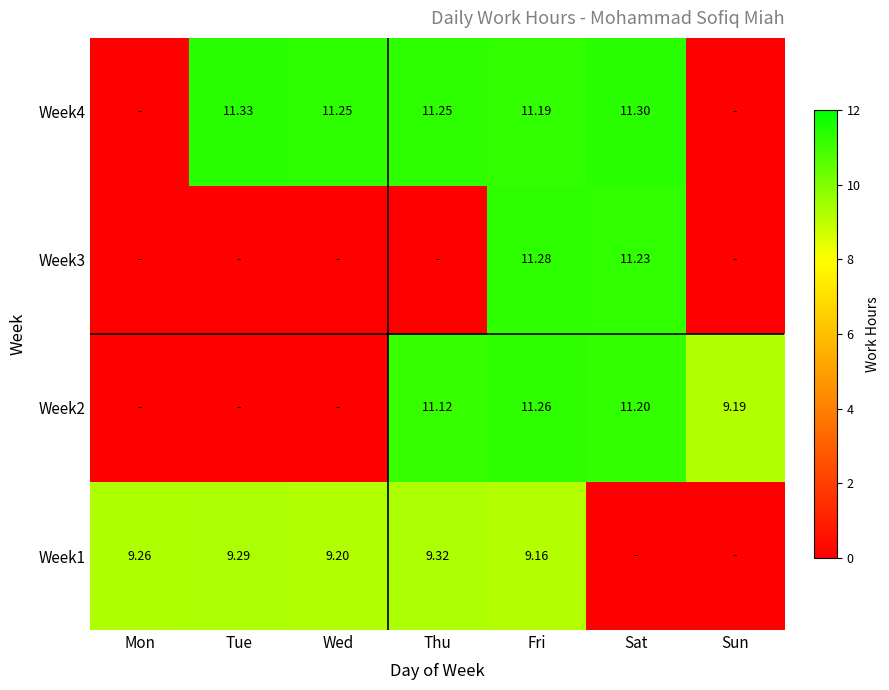

How many categories are shown in the chart?

7